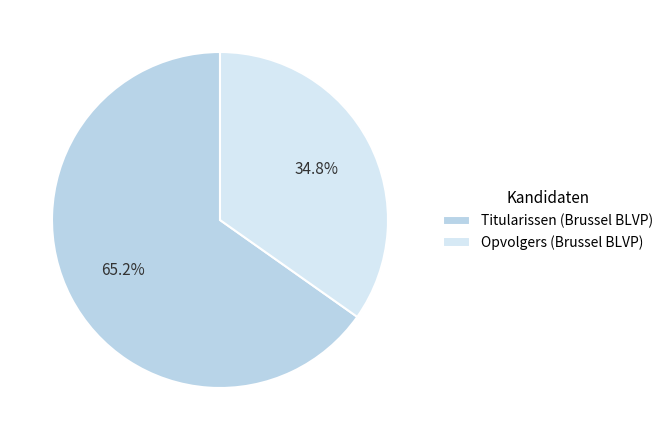

Which slice represents more than half of the pie?

Titularissen (Brussel BLVP)